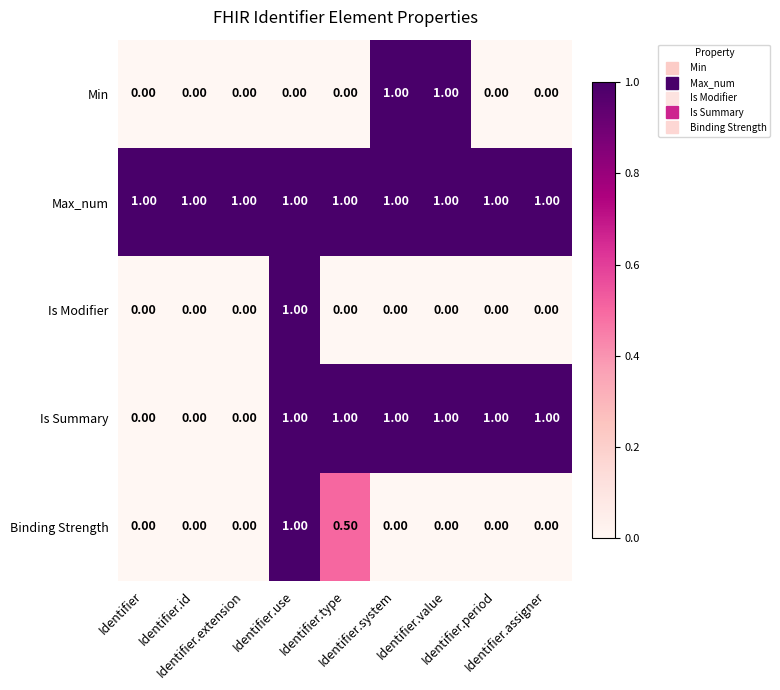

Which series has the largest total across all categories?

Max_num